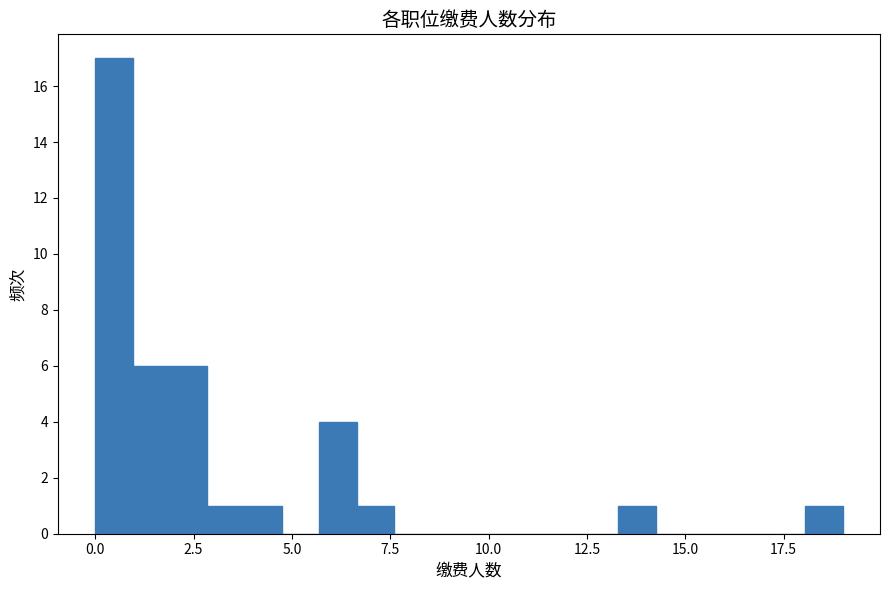

Around what value on the x-axis is the tallest bar? Give the approximate position of its centre, as read against the axis.

0.5